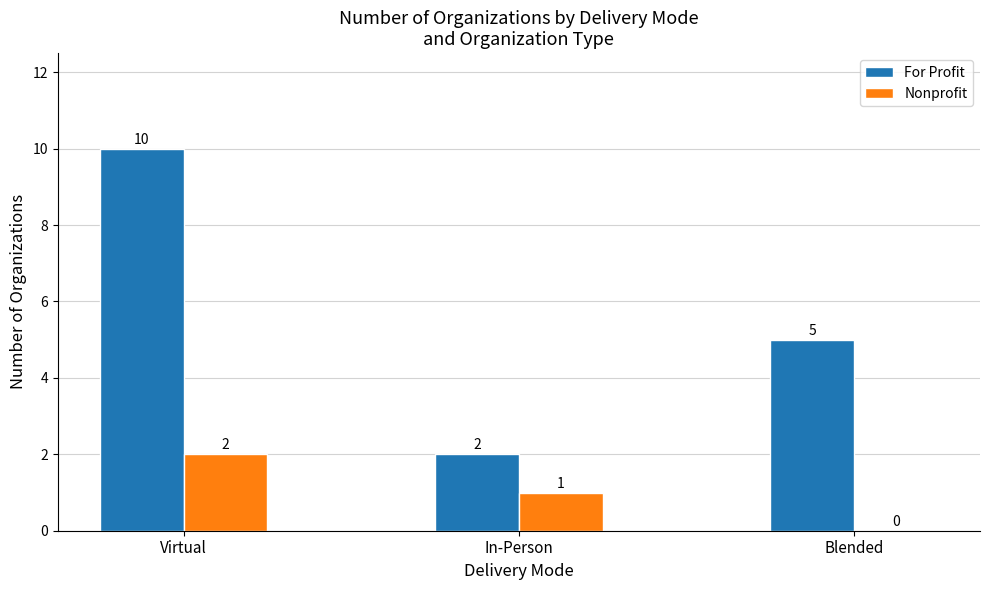

What is the sum of all Nonprofit values?

3